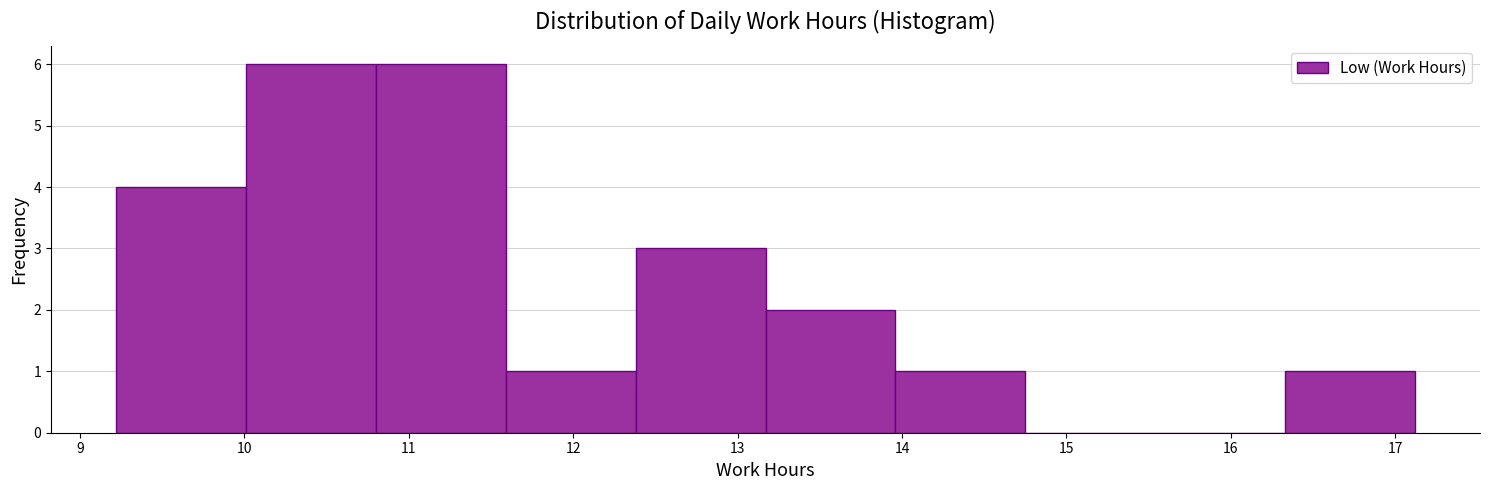

Reading left to right, list every bar in this chart as the range it spans on the x-axis followed by its height. Neither the bar edges nor the heights are printed on the chart, so give them approximately, as read against the axes.

9.22 to 10.01: 4
10.01 to 10.80: 6
10.80 to 11.59: 6
11.59 to 12.38: 1
12.38 to 13.17: 3
13.17 to 13.96: 2
13.96 to 14.75: 1
14.75 to 15.54: 0
15.54 to 16.33: 0
16.33 to 17.12: 1